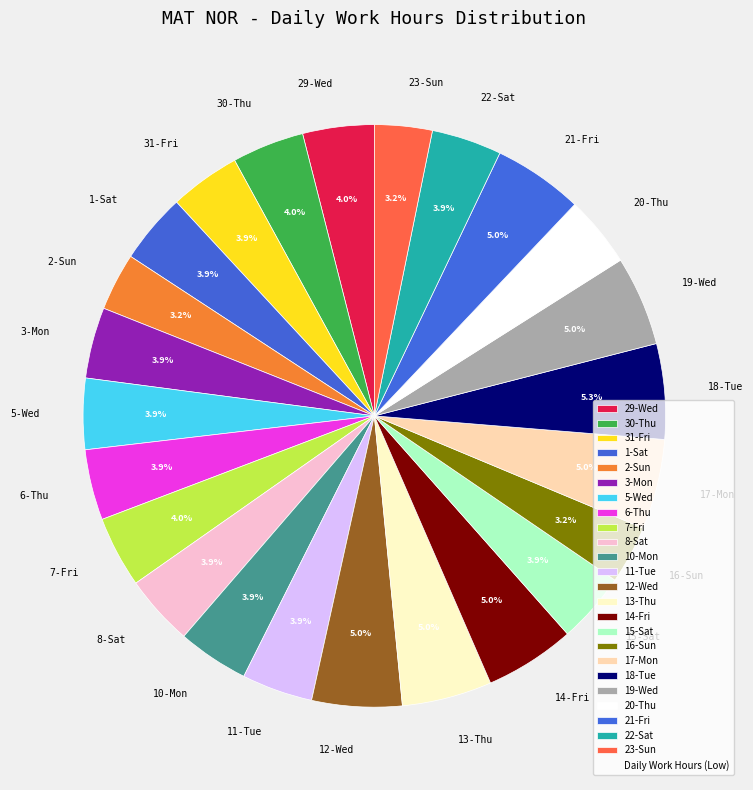

Count the number of slices in the pie.

24